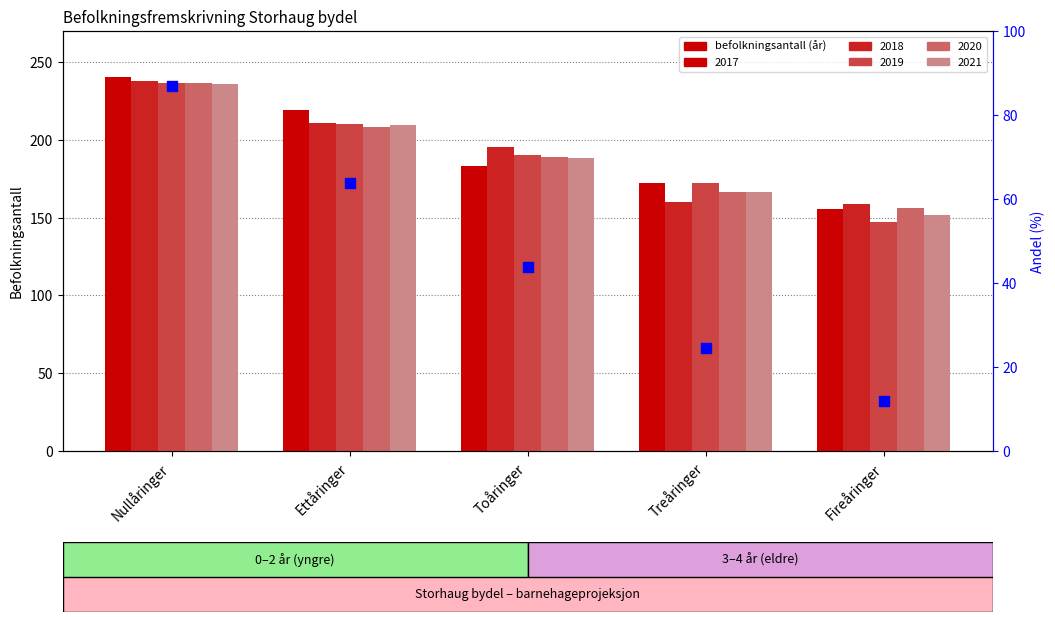

What is the ratio of the value at Nullåringer to the value at Fireåringer?

7.2